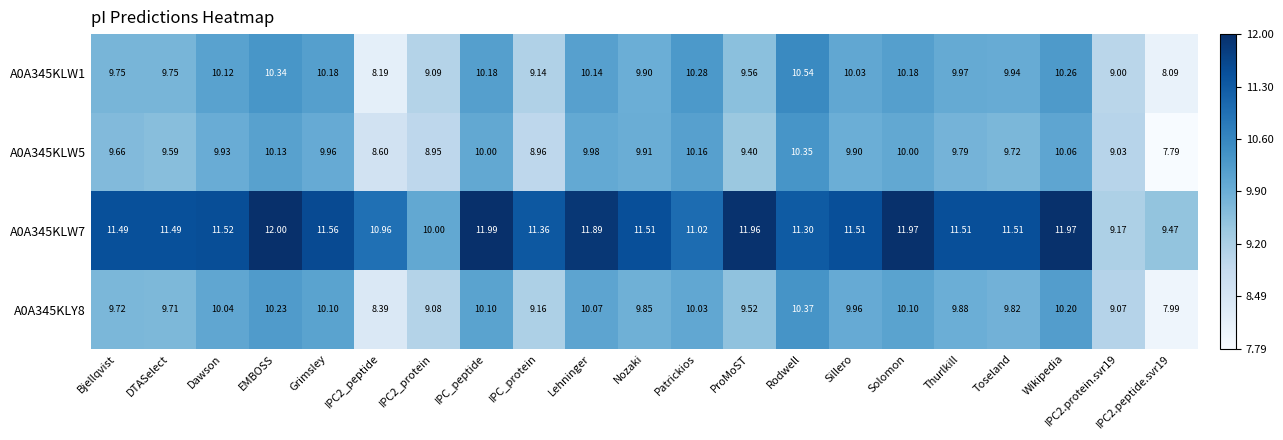

Where does the A0A345KLW5 series first go above 9?

Bjellqvist